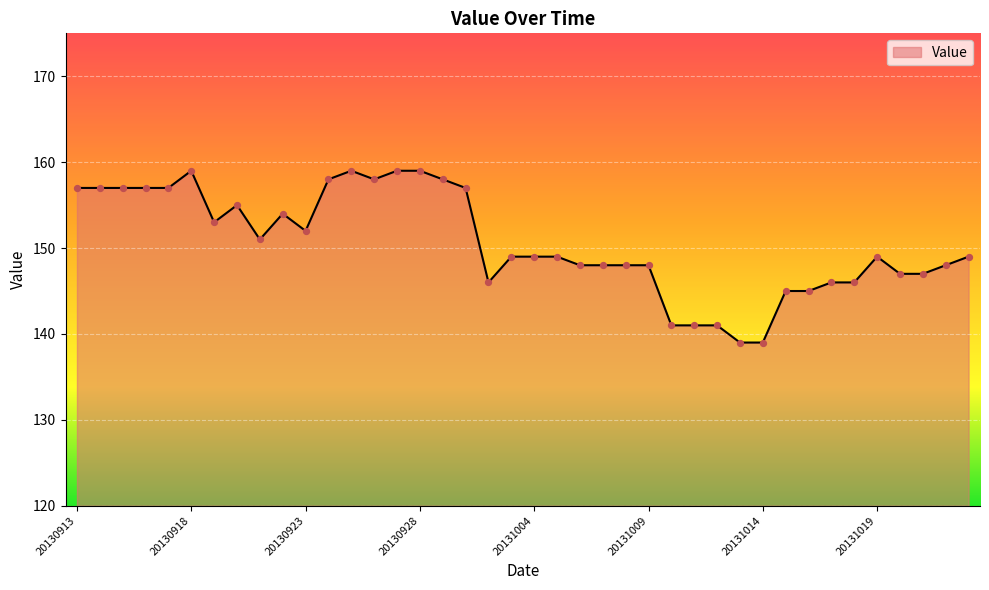

What is the difference between the maximum and minimum values?

20